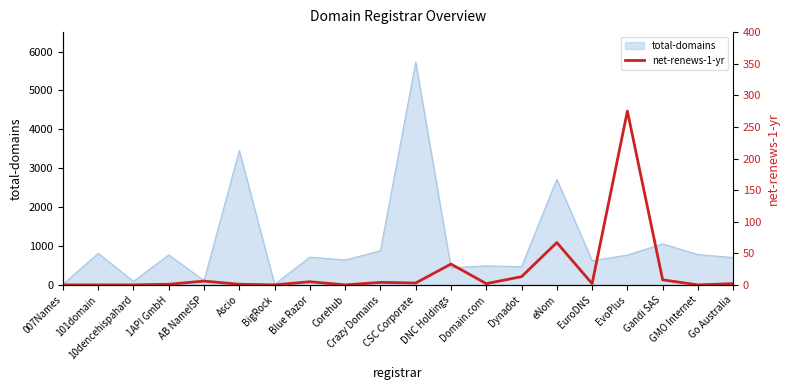

True or false: there are more than 2 points higher than both neighbors.

True